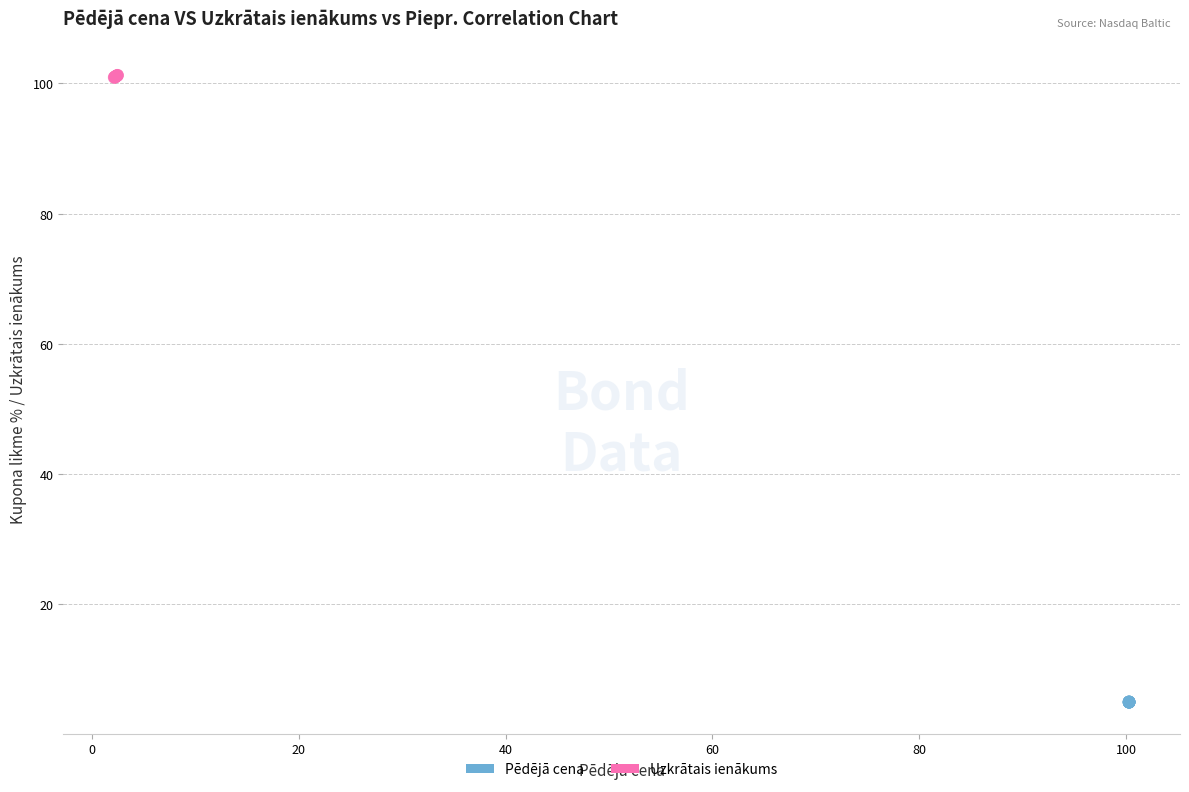

What are all the series names shown in the legend?

Pēdējā cena, Uzkrātais ienākums